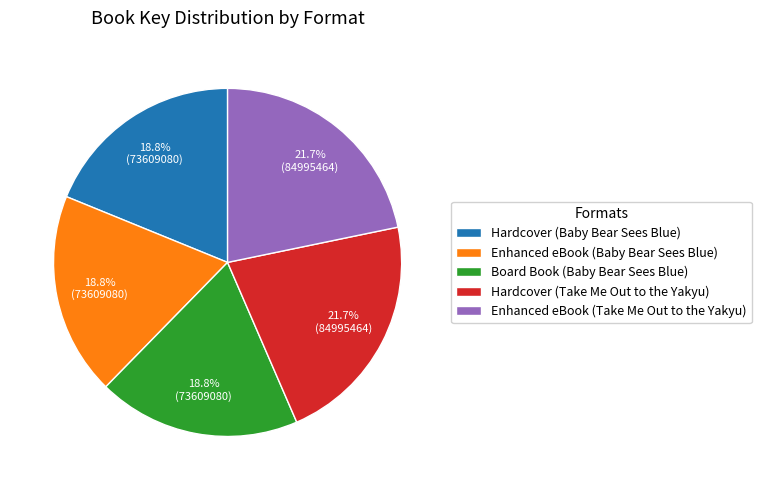

Is Board Book (Baby Bear Sees Blue) the majority of the pie?

No